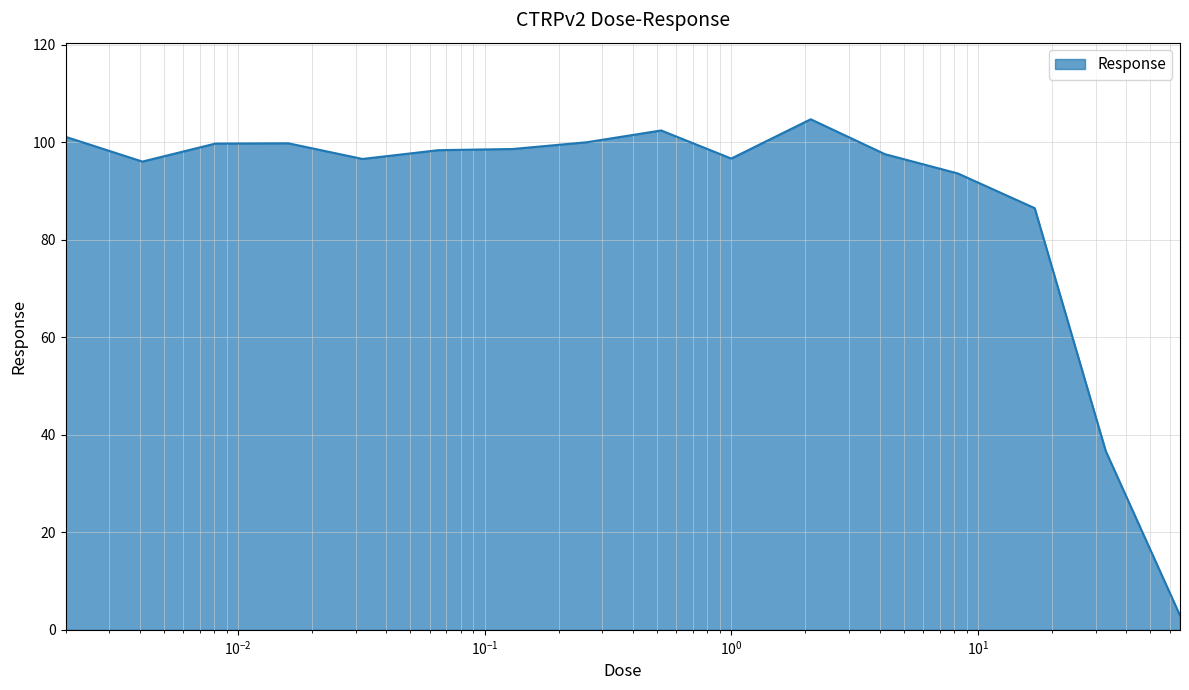

What is the minimum value shown in the chart?

2.9